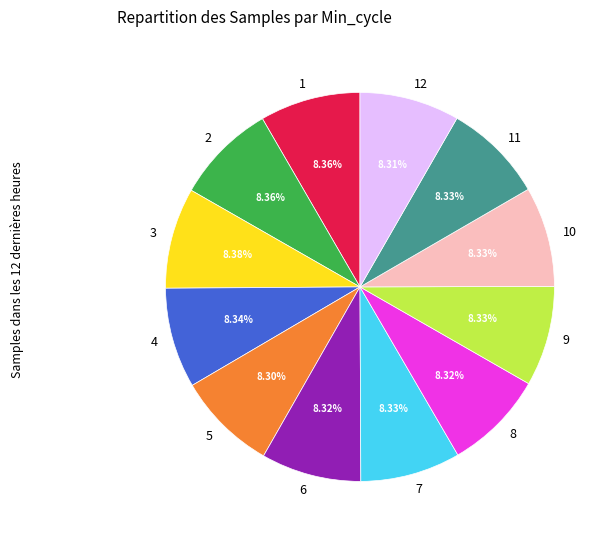

How many segments does this pie chart have?

12